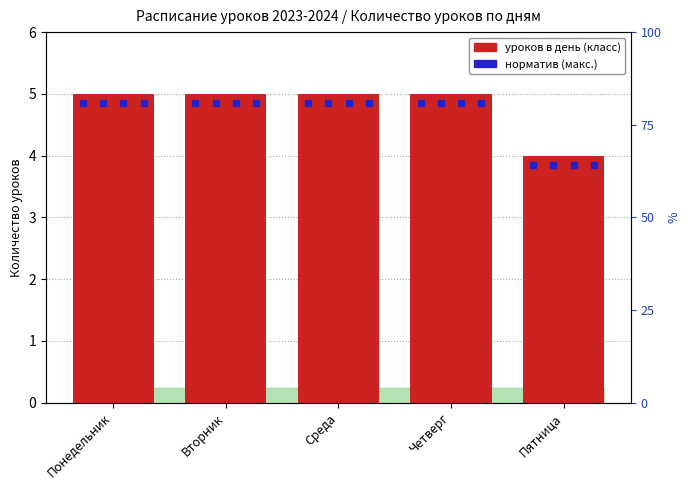

Reading right to left, extract all data points from this chart.

1-й класс: Пятница=4	Четверг=5	Среда=5	Вторник=5	Понедельник=5
2-й класс: Пятница=4	Четверг=5	Среда=5	Вторник=5	Понедельник=5
3-й класс: Пятница=4	Четверг=5	Среда=5	Вторник=5	Понедельник=5
4-й класс: Пятница=4	Четверг=5	Среда=5	Вторник=5	Понедельник=5